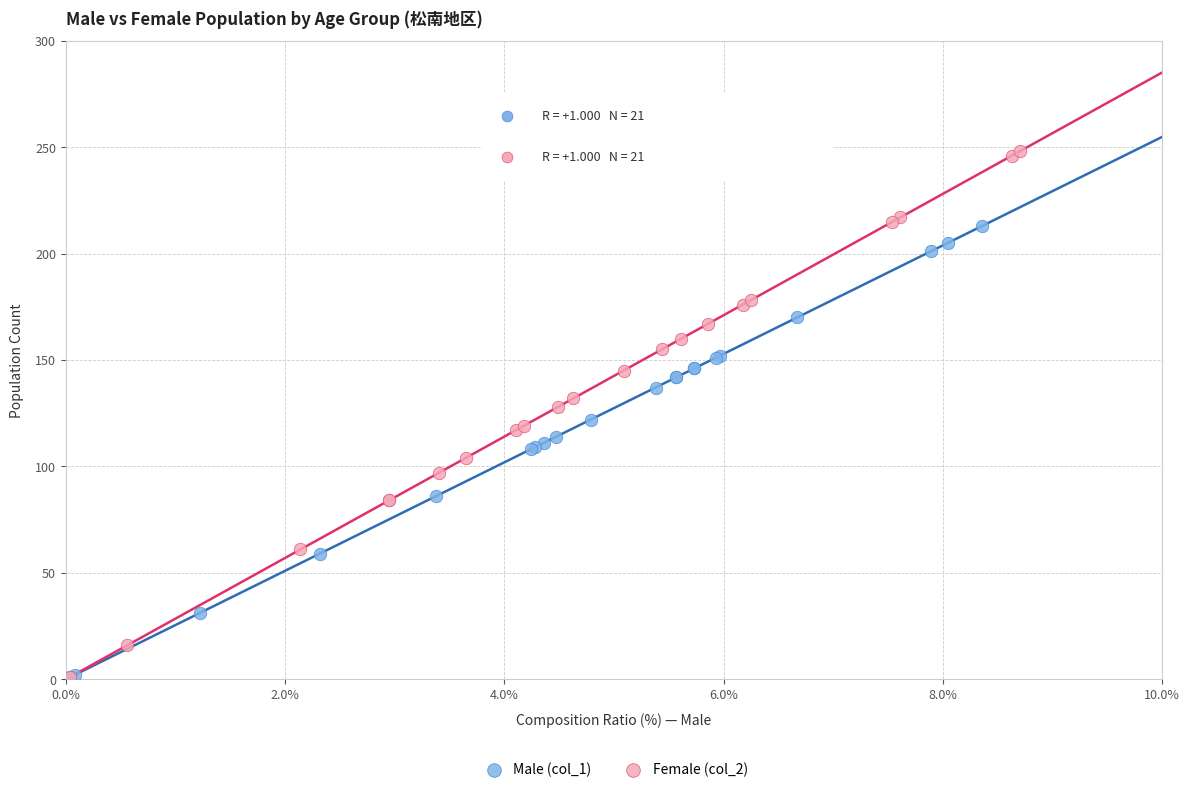

Which series has the largest Y range (max minus min)?

Female (col_2)